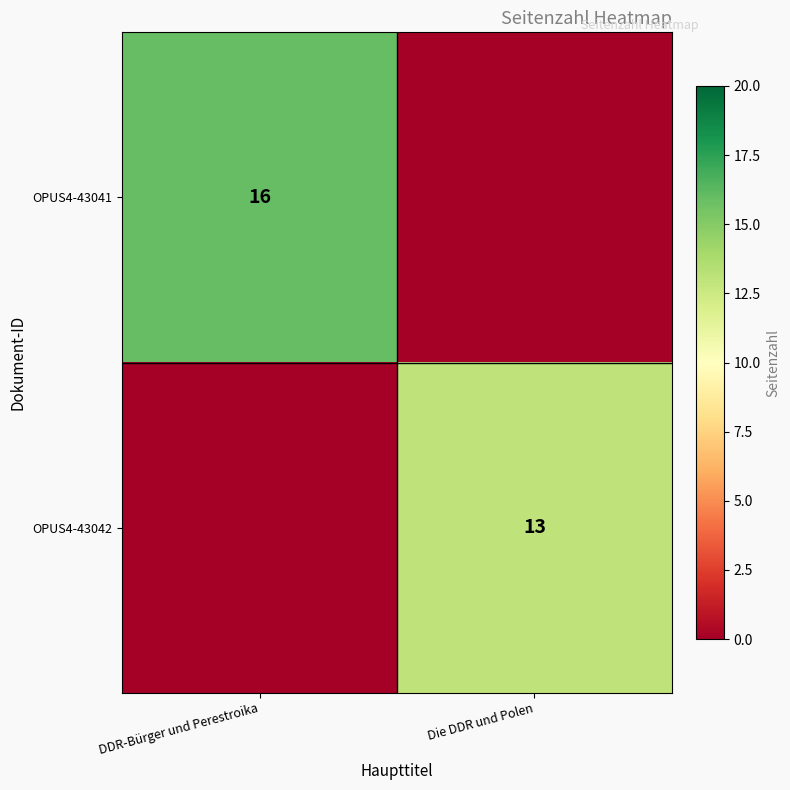

True or false: OPUS4-43042 has a value of 18 at Die DDR und Polen.

False